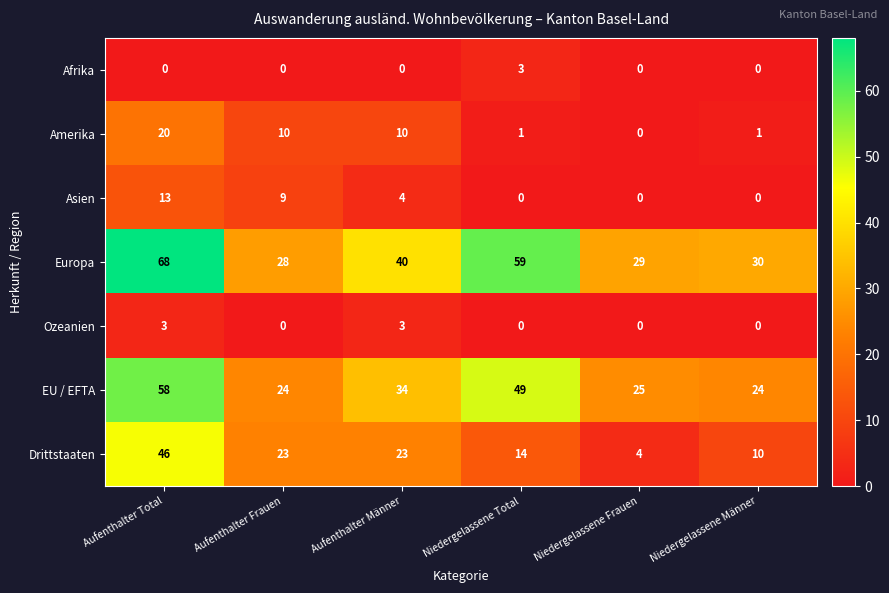

What is the difference between the maximum and minimum values in the EU / EFTA series?

34